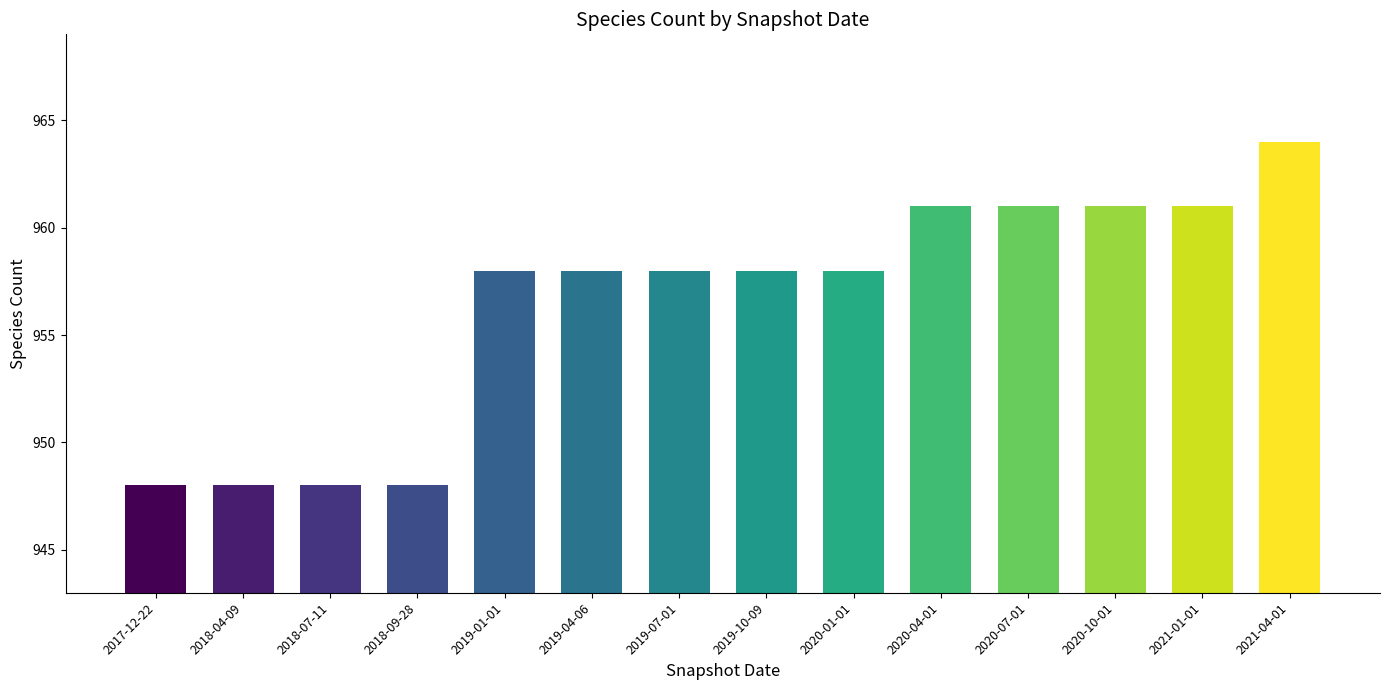

Is it true that the value at 2021-01-01 is 961?

True